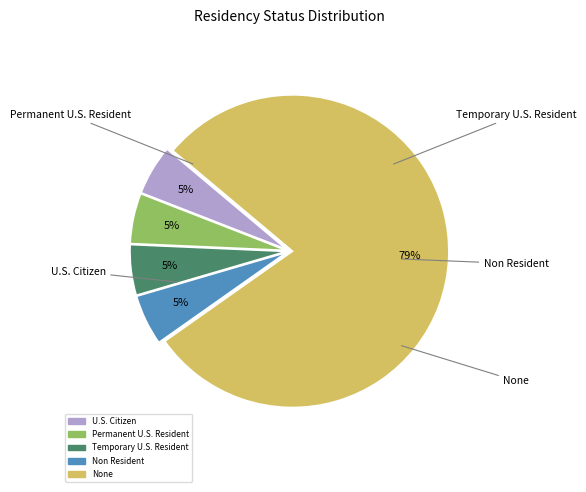

Which slice represents more than half of the pie?

None